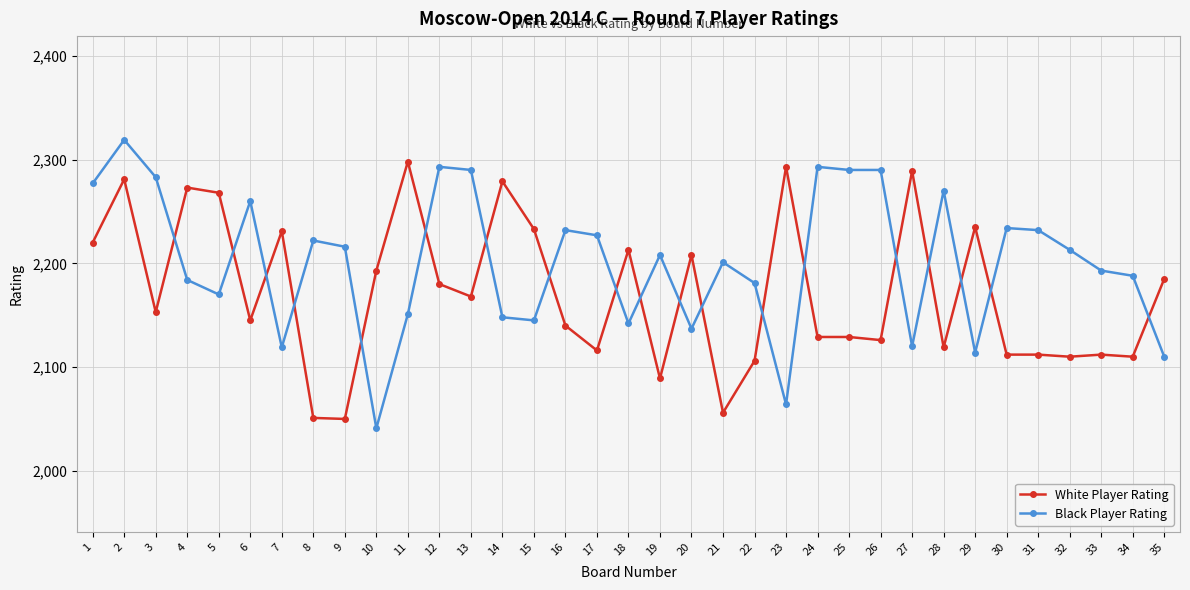

True or false: Black Player Rating has more than 0 interior local peaks.

True